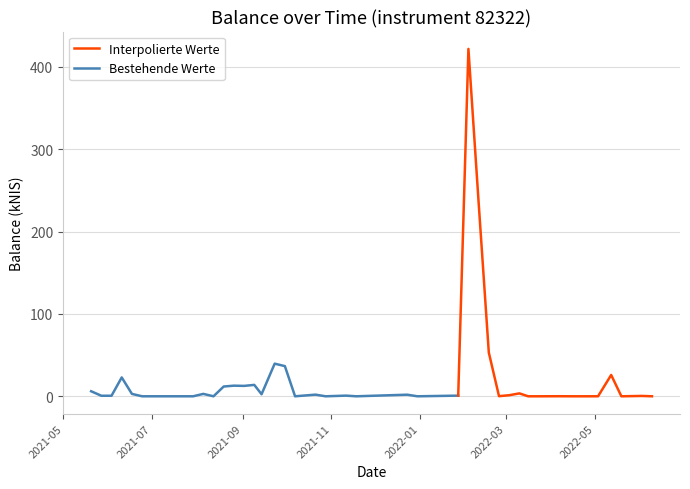

Which category has the highest value across all series?

2022-02-03